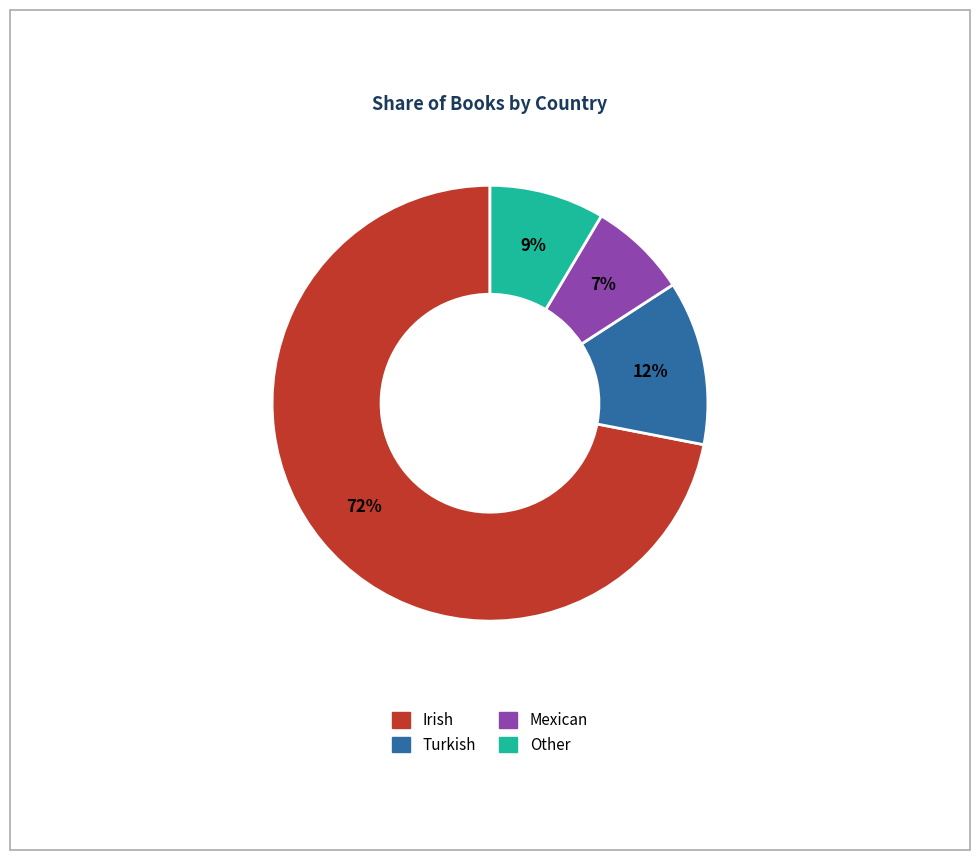

What percentage is the Irish slice, to the nearest percent?

72%